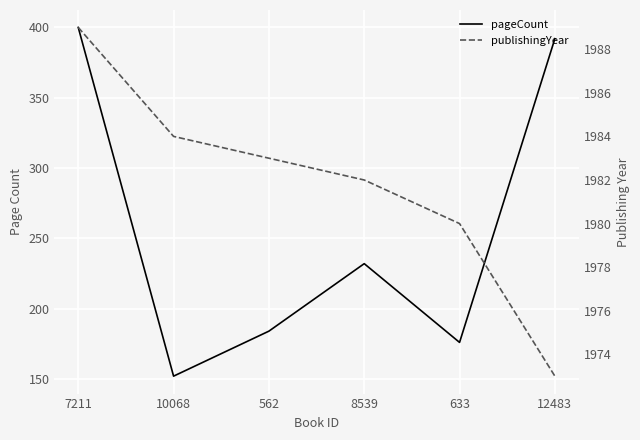

True or false: publishingYear has more than 0 interior local peaks.

False